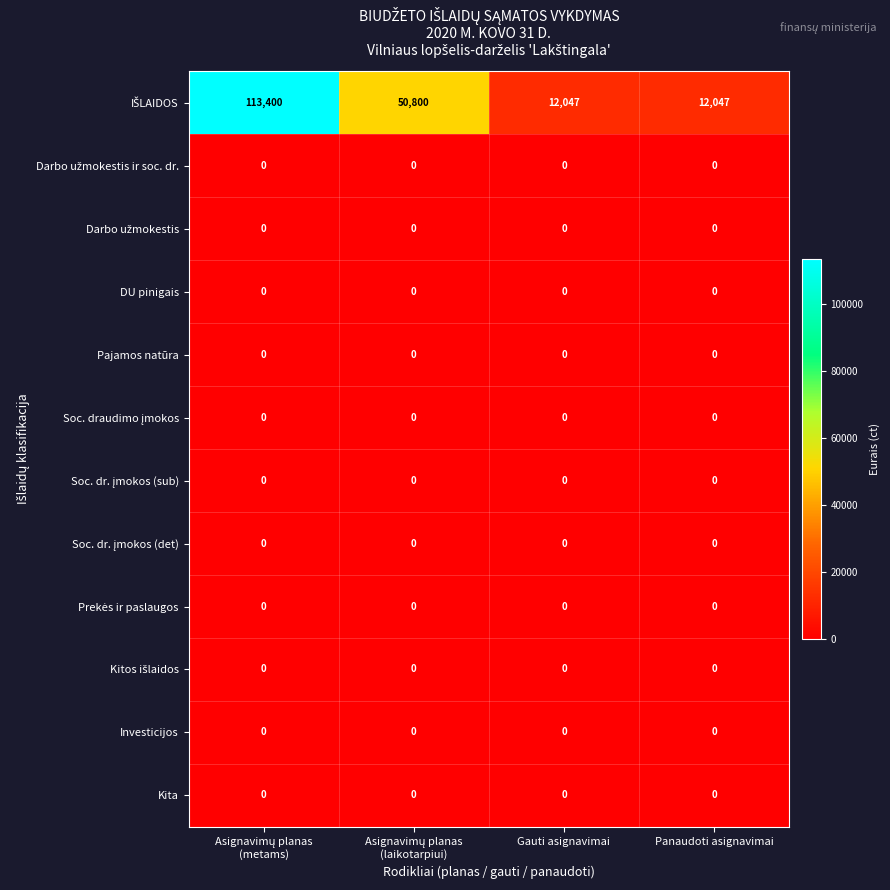

What is the maximum value shown in the chart?

113400